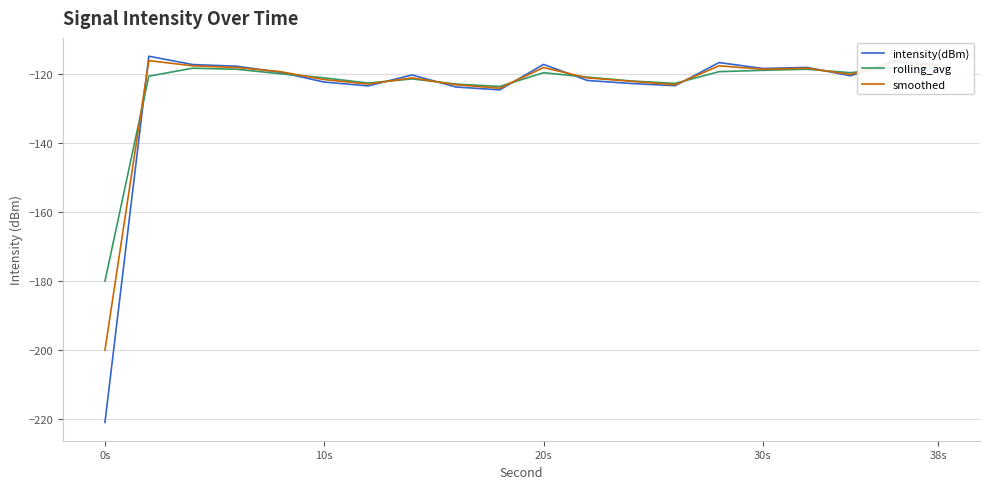

What is the minimum value for smoothed?

-200.0